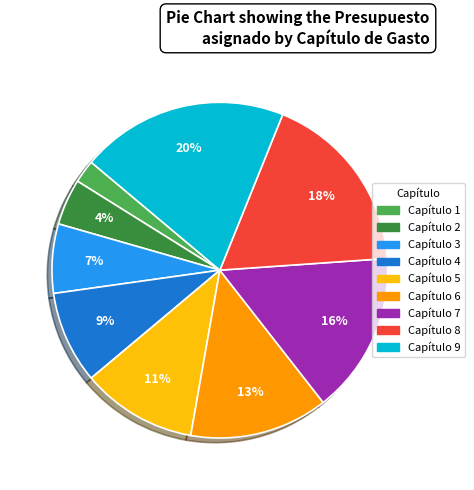

How many segments does this pie chart have?

9